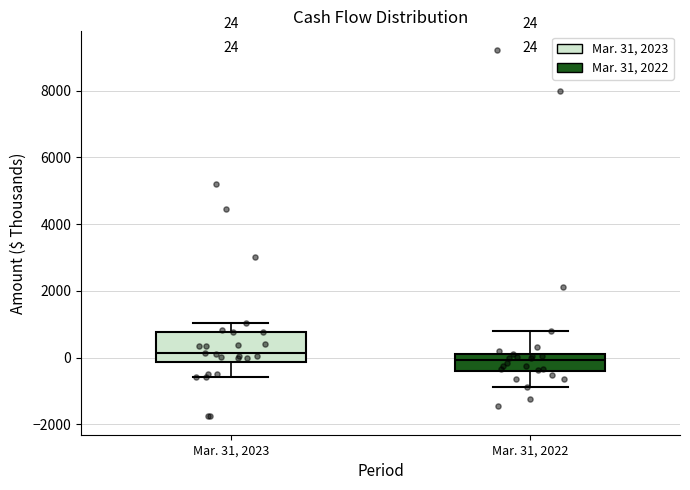

Which box has the highest median line?

Mar. 31, 2023